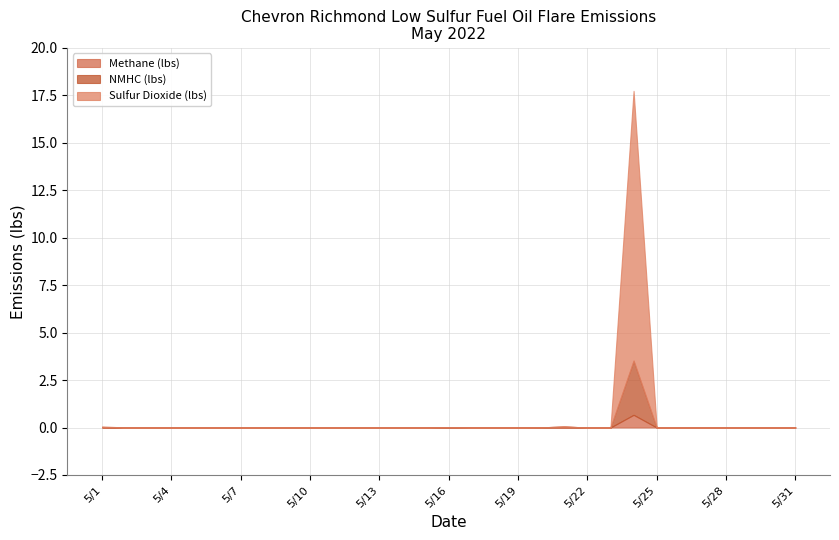

Reading right to left, transcribe all the data shown in this chart.

Methane (lbs): 0.0	0.0	0.0	0.0	0.0	0.0	0.0	0.7	0.0	0.0	0.0	0.0	0.0	0.0	0.0	0.0	0.0	0.0	0.0	0.0	0.0	0.0	0.0	0.0	0.0	0.0	0.0	0.0	0.0	0.0	0.0
NMHC (lbs): 0.0	0.0	0.0	0.0	0.0	0.0	0.0	2.9	0.0	0.0	0.0	0.0	0.0	0.0	0.0	0.0	0.0	0.0	0.0	0.0	0.0	0.0	0.0	0.0	0.0	0.0	0.0	0.0	0.0	0.0	0.0
Sulfur Dioxide (lbs): 0.0	0.0	0.0	0.0	0.0	0.0	0.0	14.2	0.0	0.0	0.0	0.0	0.0	0.0	0.0	0.0	0.0	0.0	0.0	0.0	0.0	0.0	0.0	0.0	0.0	0.0	0.0	0.0	0.0	0.0	0.0